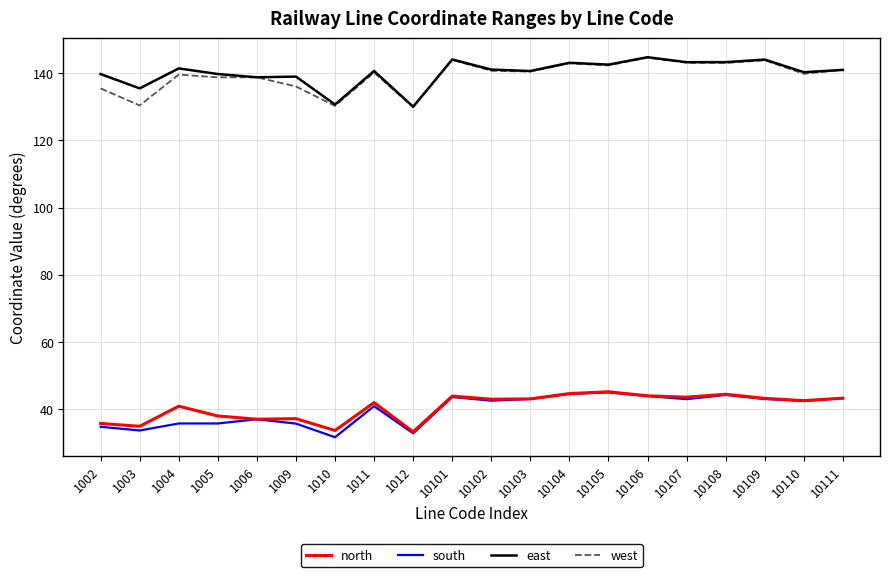

Is the value of north at 10105 greater than the value of west at 1009?

No